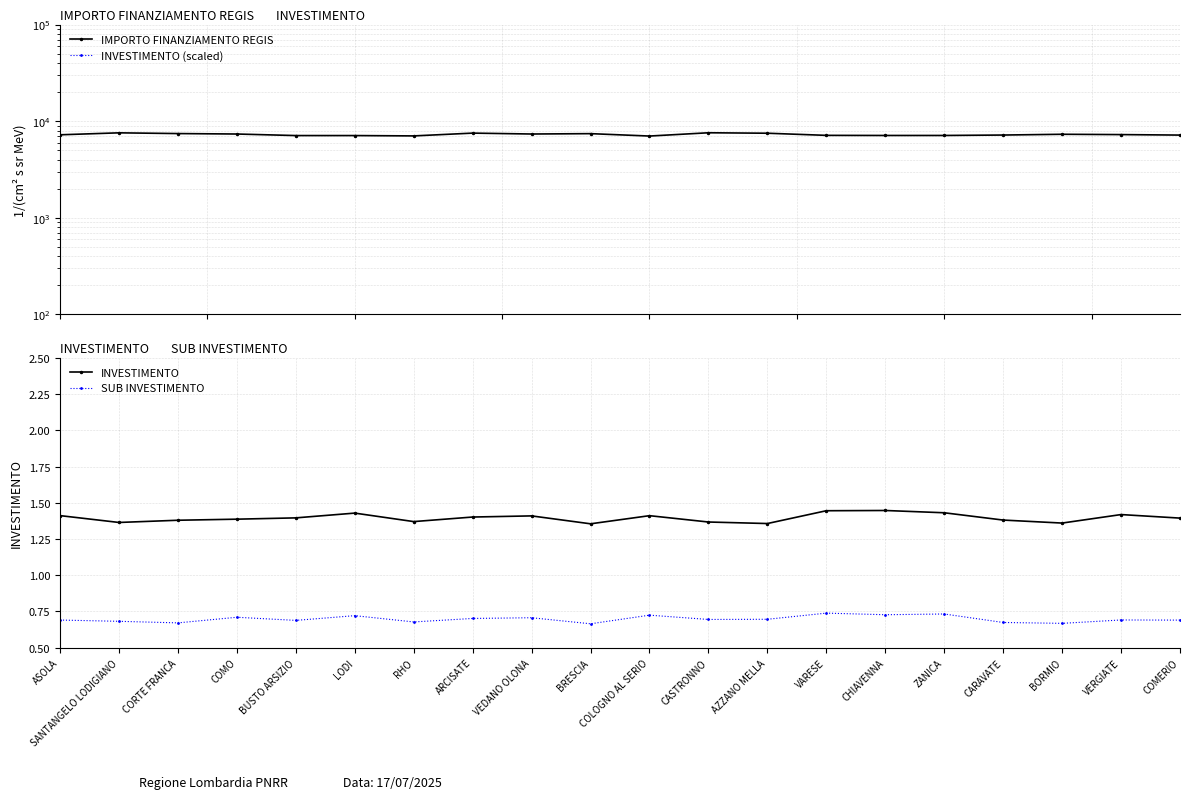

What are all the series names shown in the legend?

IMPORTO FINANZIAMENTO REGIS, INVESTIMENTO (scaled), INVESTIMENTO, SUB INVESTIMENTO